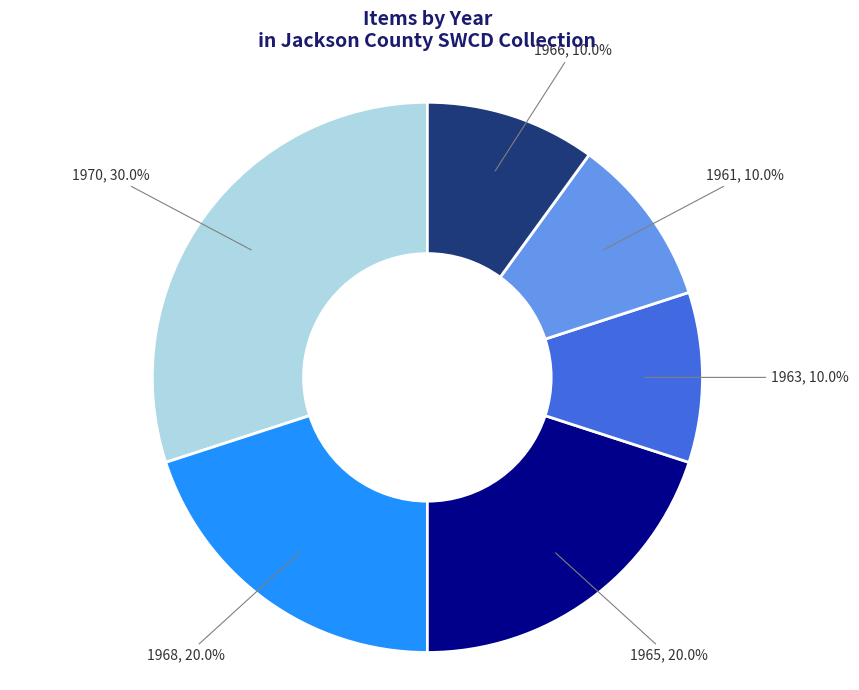

True or false: 1965 accounts for 20% of the total.

True